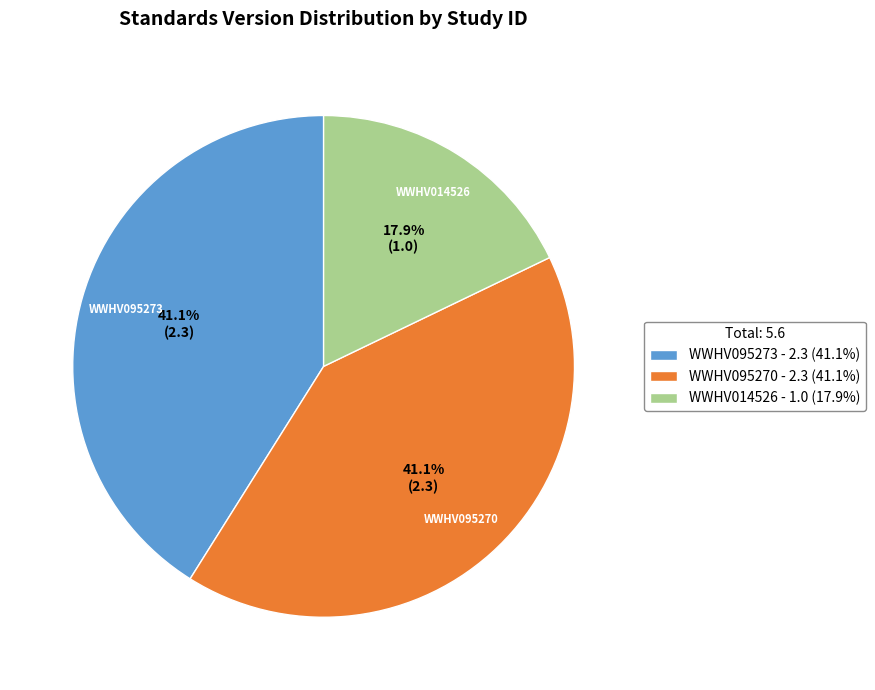

Combined, do WWHV095270 and WWHV014526 account for over 50%?

Yes